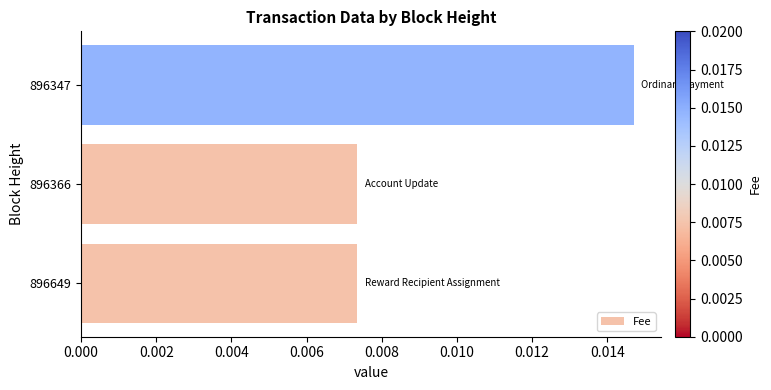

Count the values in the range 0 to 1.

3